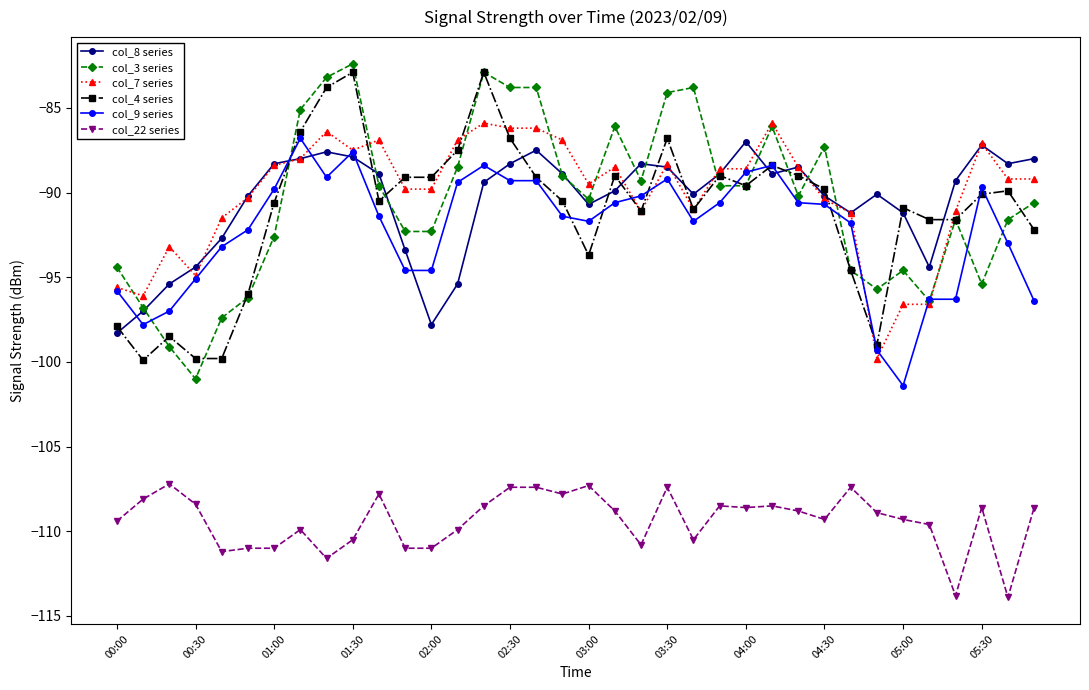

True or false: col_9 series has more than 1 points higher than both neighbors.

True